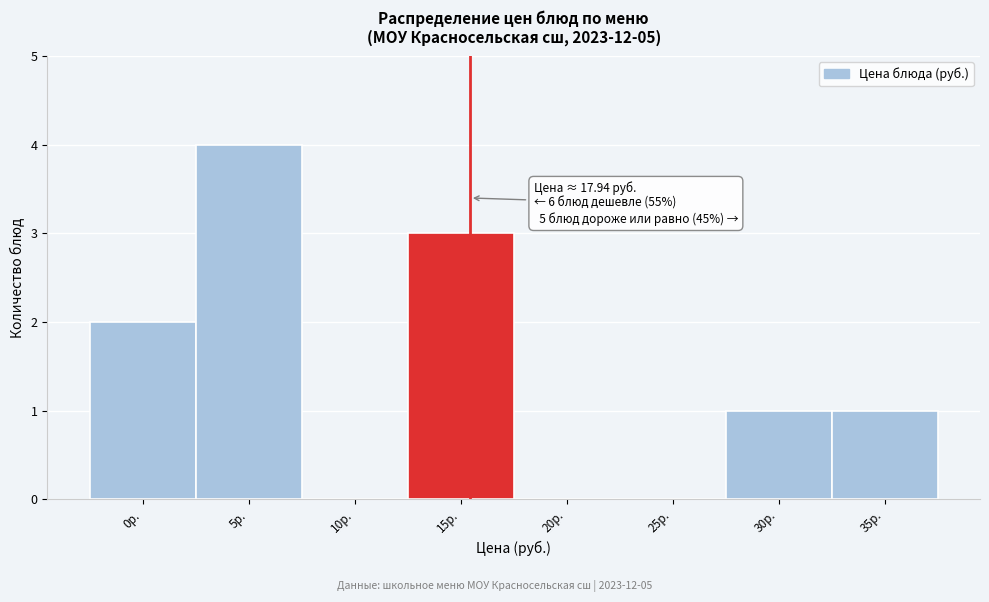

Reading left to right, what are all the values shown in this chart?

0р.=2	5р.=4	10р.=0	15р.=3	20р.=0	25р.=0	30р.=1	35р.=1